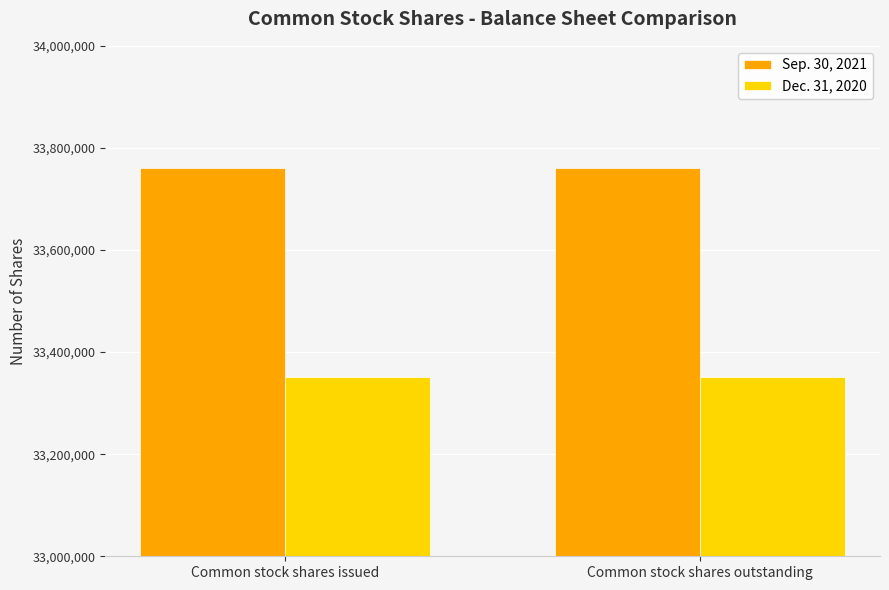

Is it true that Dec. 31, 2020 equals 33350633 at Common stock shares issued?

True